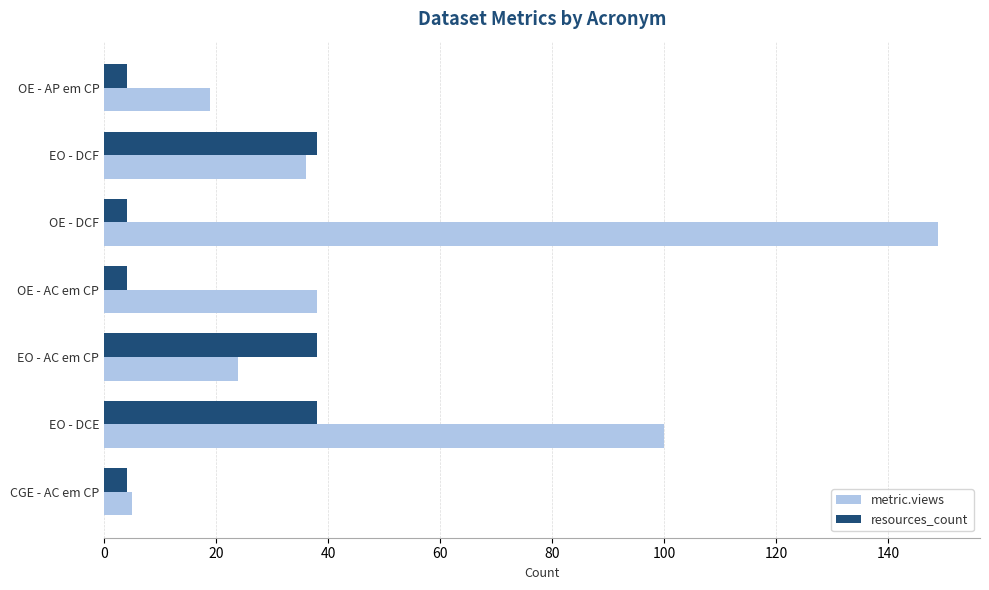

What is the difference between the highest and lowest values at EO - DCE?

62